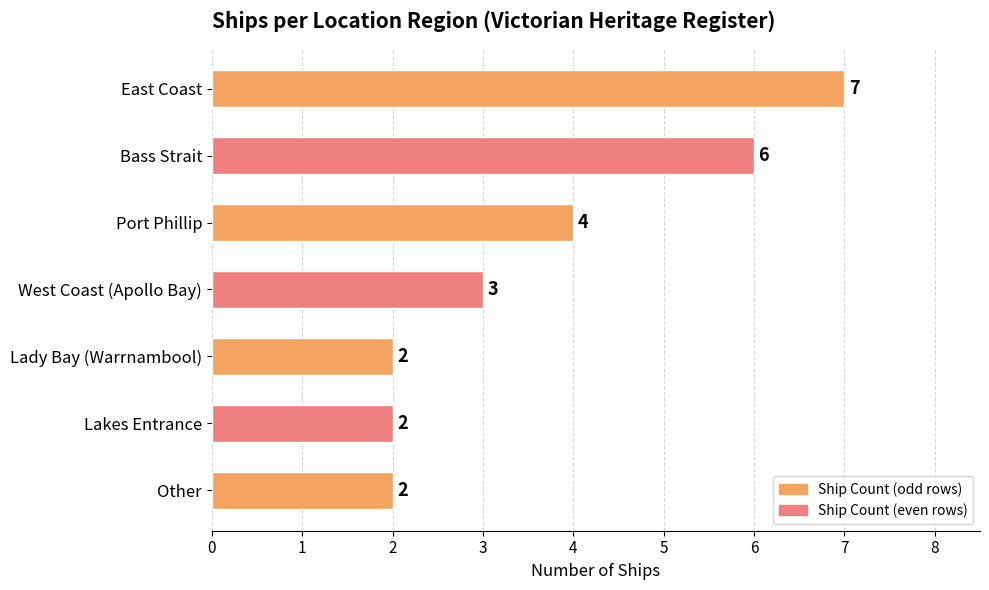

Where is the data nearest to the value 4?

Port Phillip